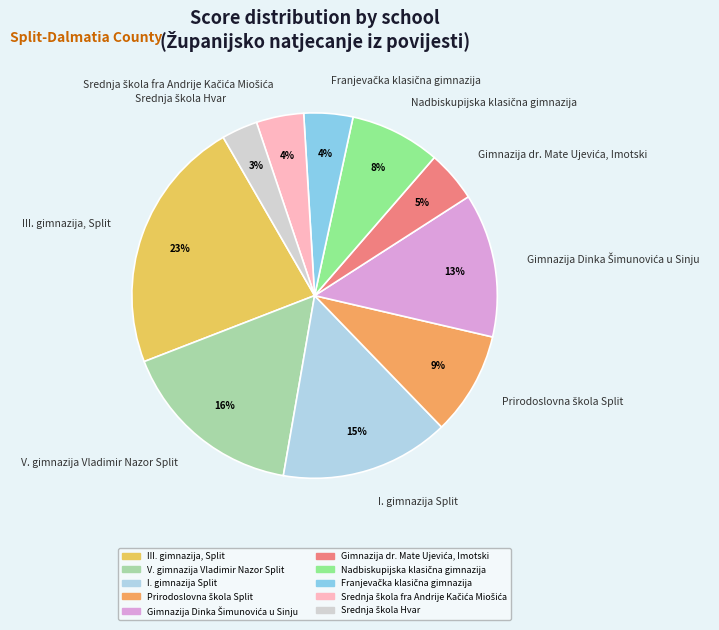

Does I. gimnazija Split represent more than half of the total?

No